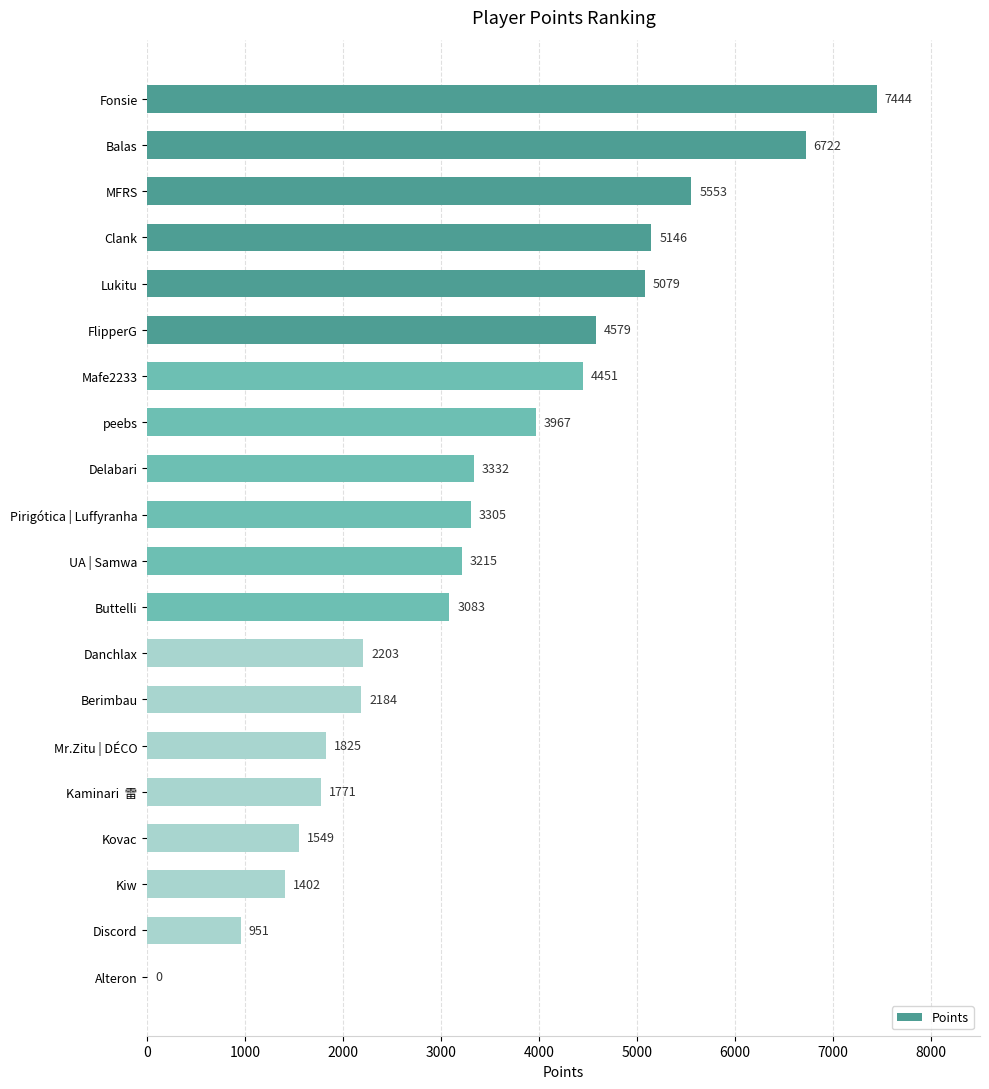

What is the ratio of the value at Fonsie to the value at Buttelli?

2.4